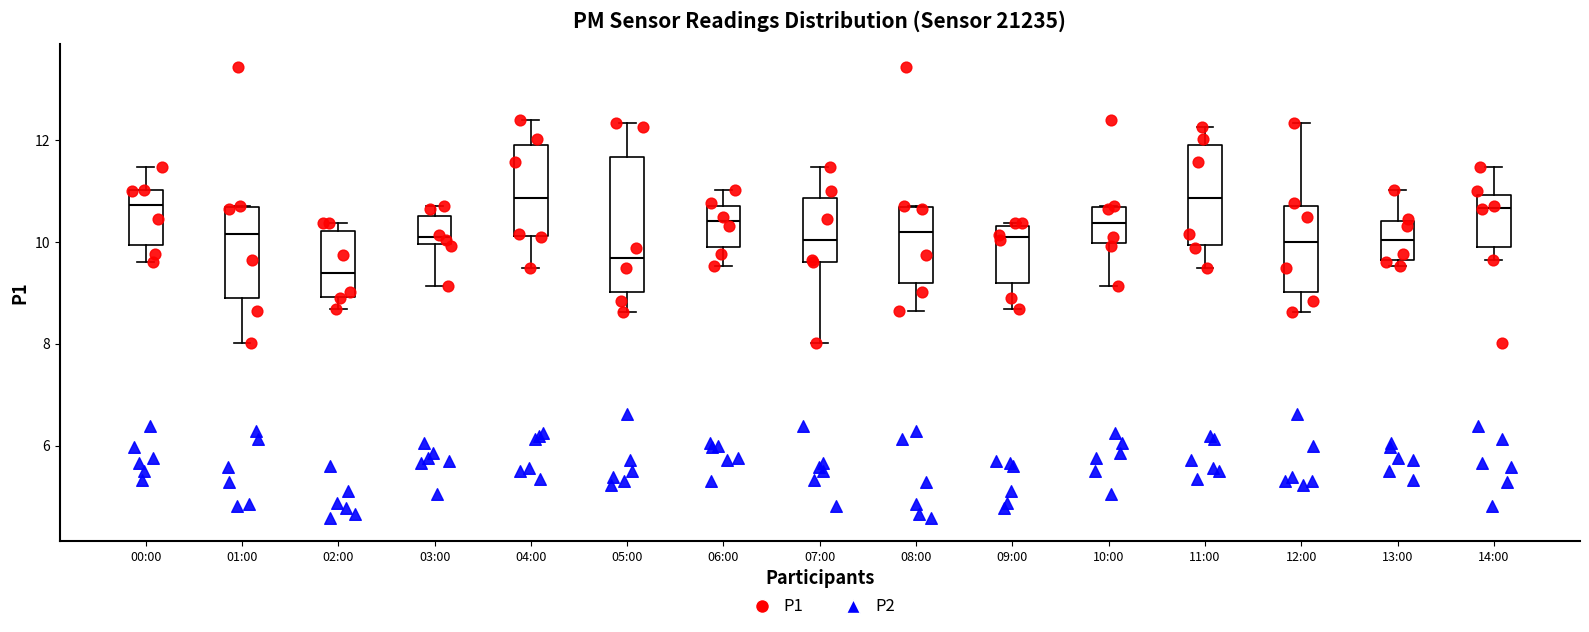

Comparing the boxes themselves (not the whiskers), which one is the tallest?

05:00